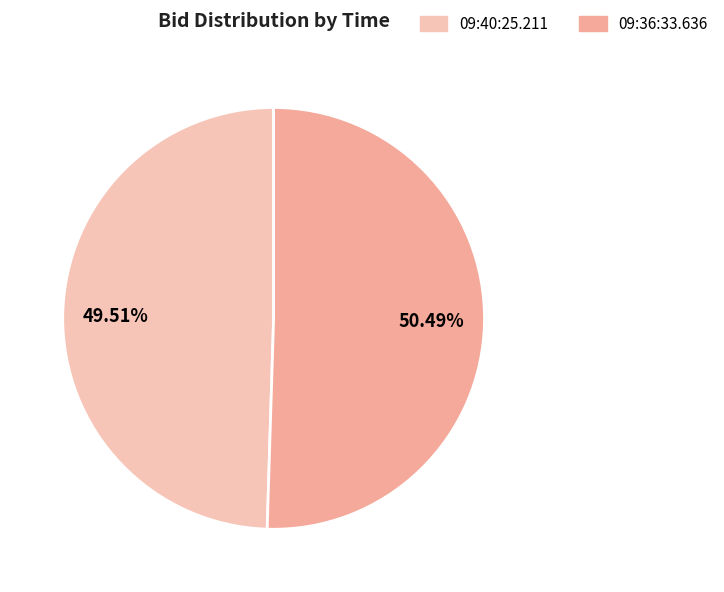

Is there a majority slice in this chart?

Yes